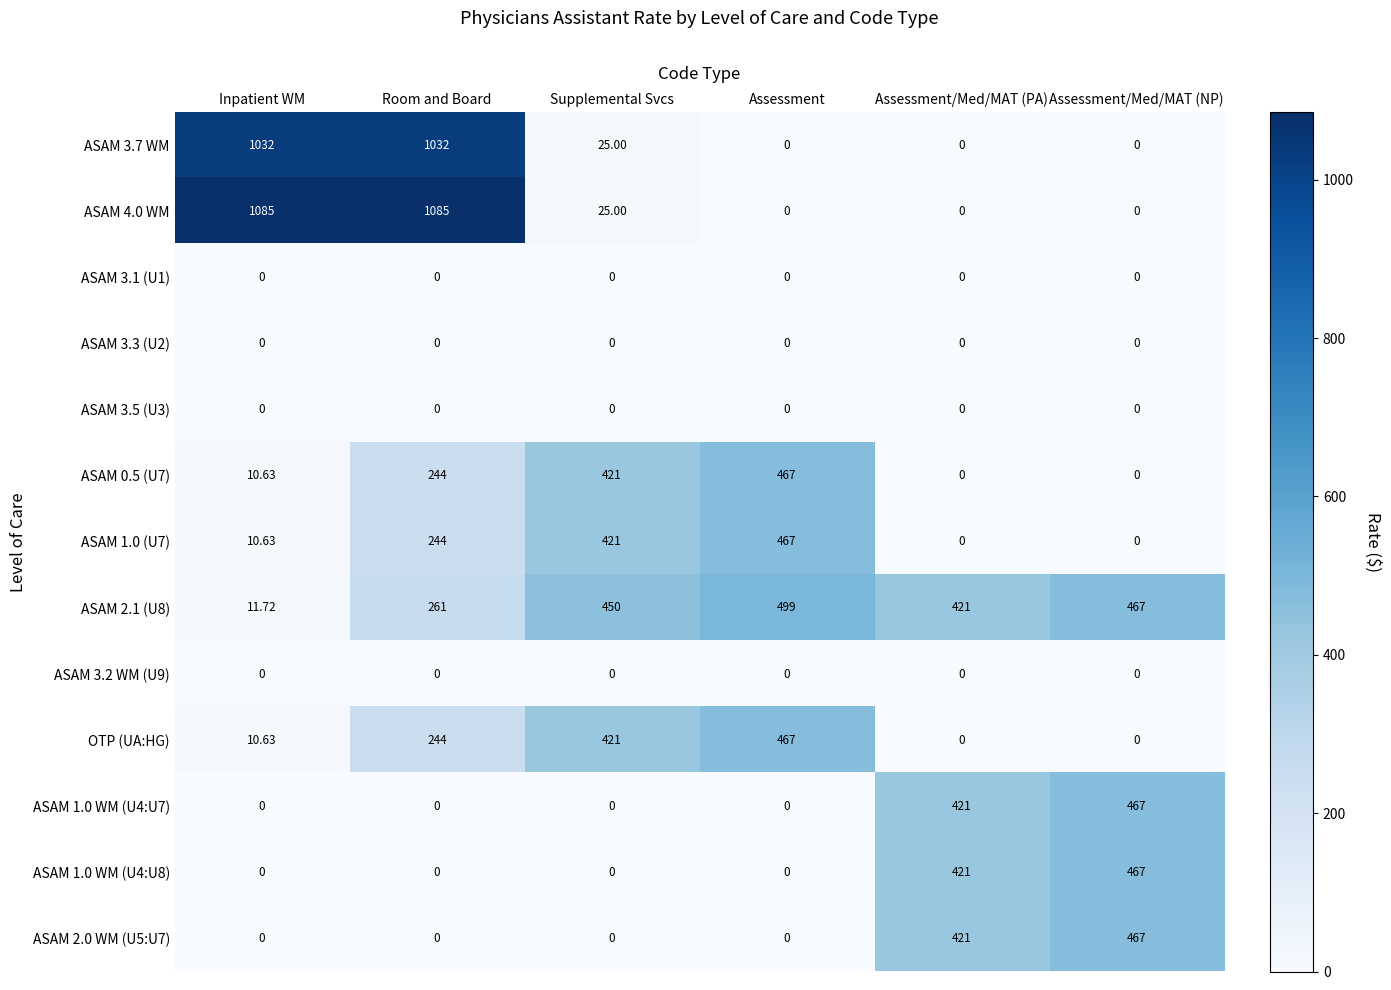

At which label is ASAM 2.1 (U8) closest to 255?

Room and Board